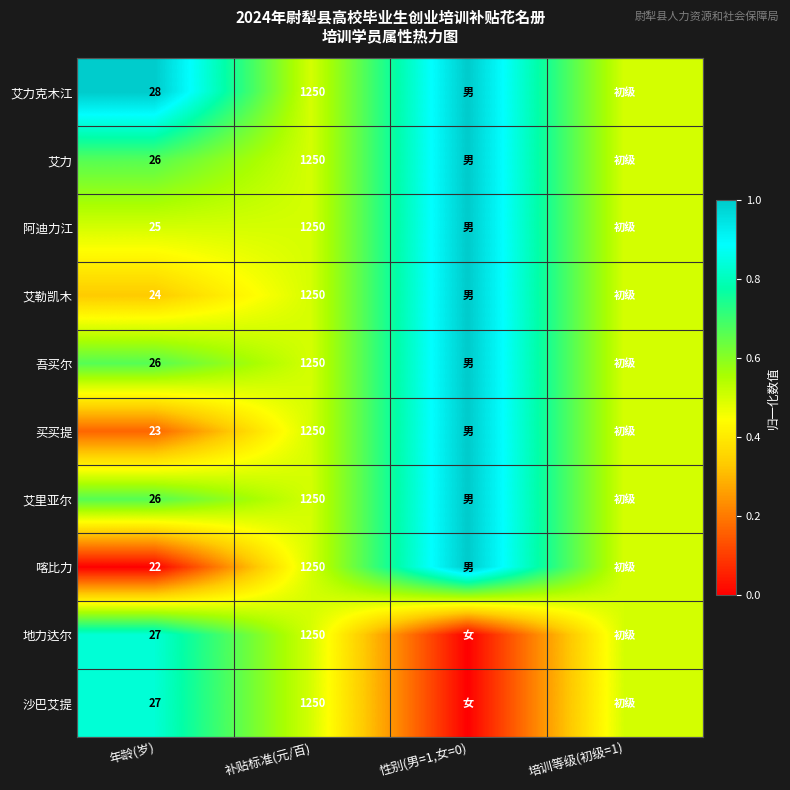

What is the difference between the highest and lowest values at 年龄(岁)?

6.0